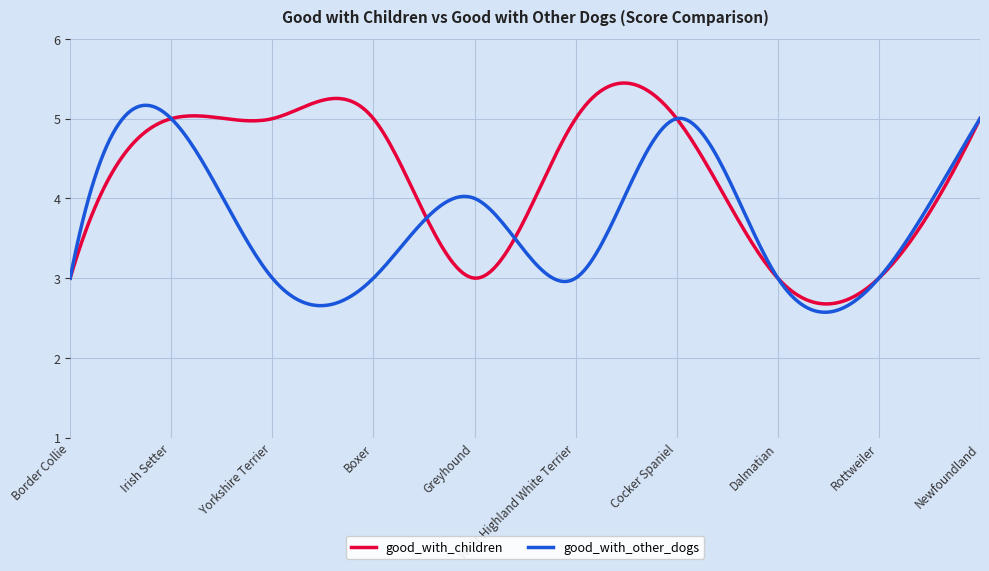

What is the greatest value displayed?

5.4